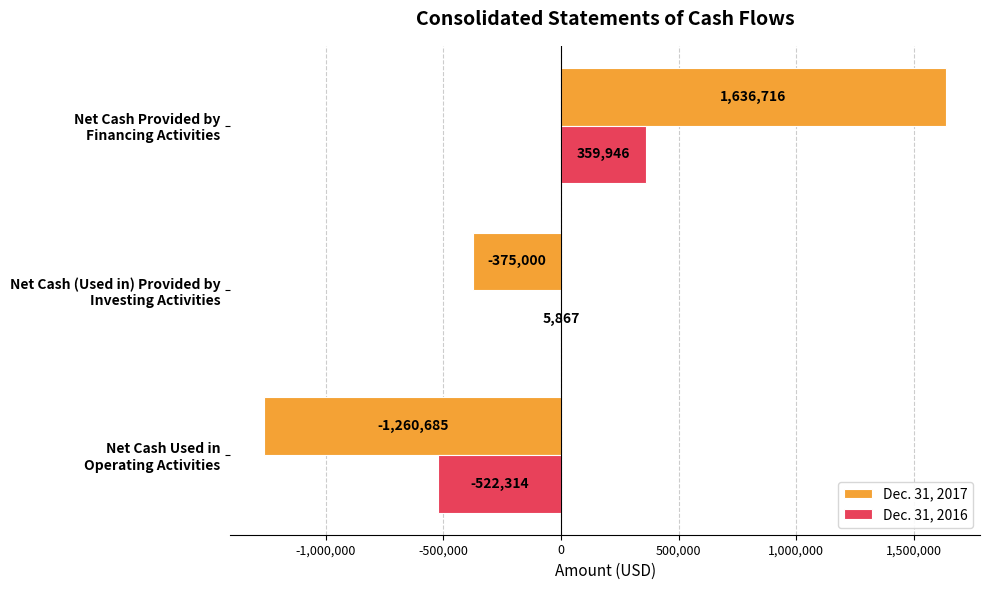

What is the maximum value for Dec. 31, 2016?

359946